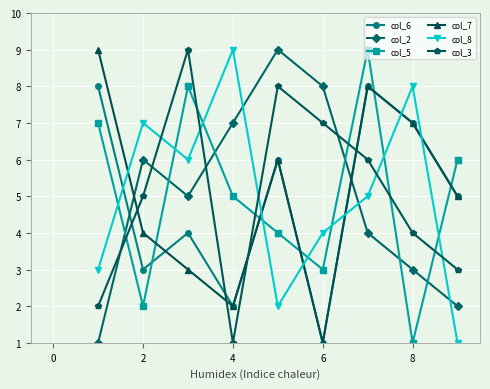

What is the difference between the maximum and second lowest values in the col_8 series?

7